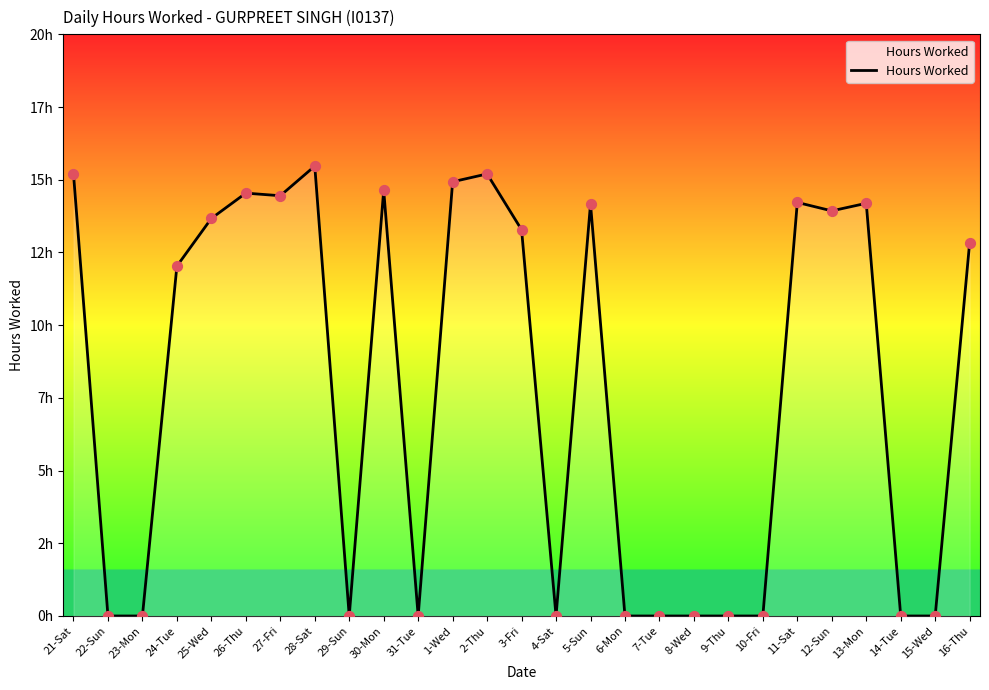

Between 31-Tue and 12-Sun, which is larger?

12-Sun